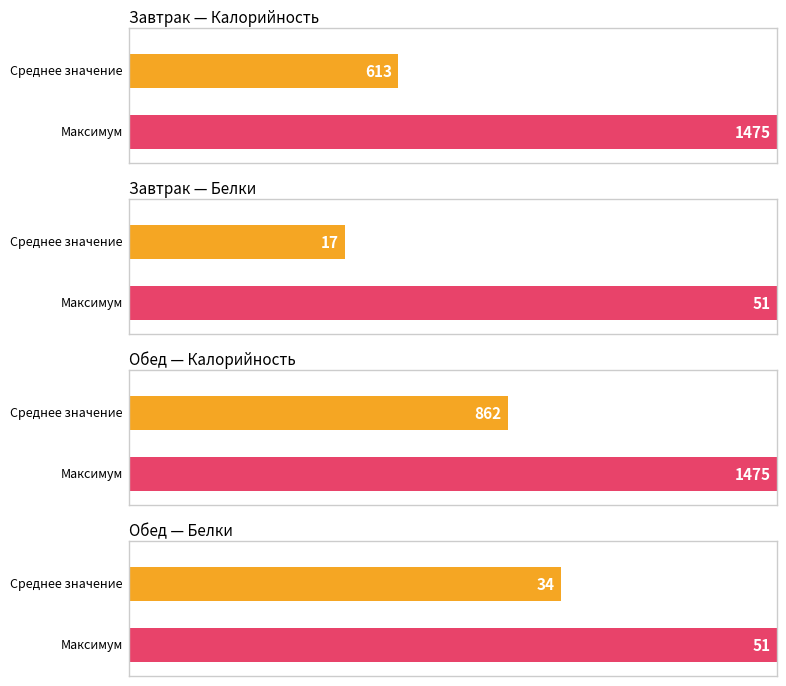

What is the highest value of the Белки series?

51